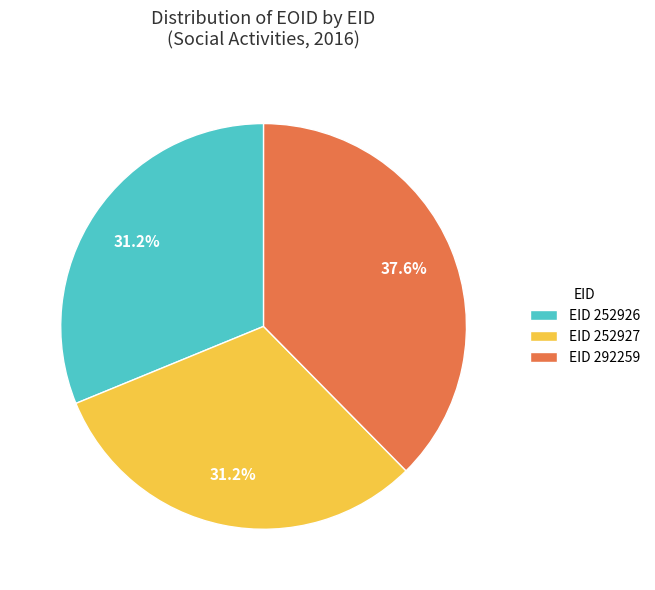

Approximately how many times larger is the value at EID 292259 compared to EID 252927?

1.2